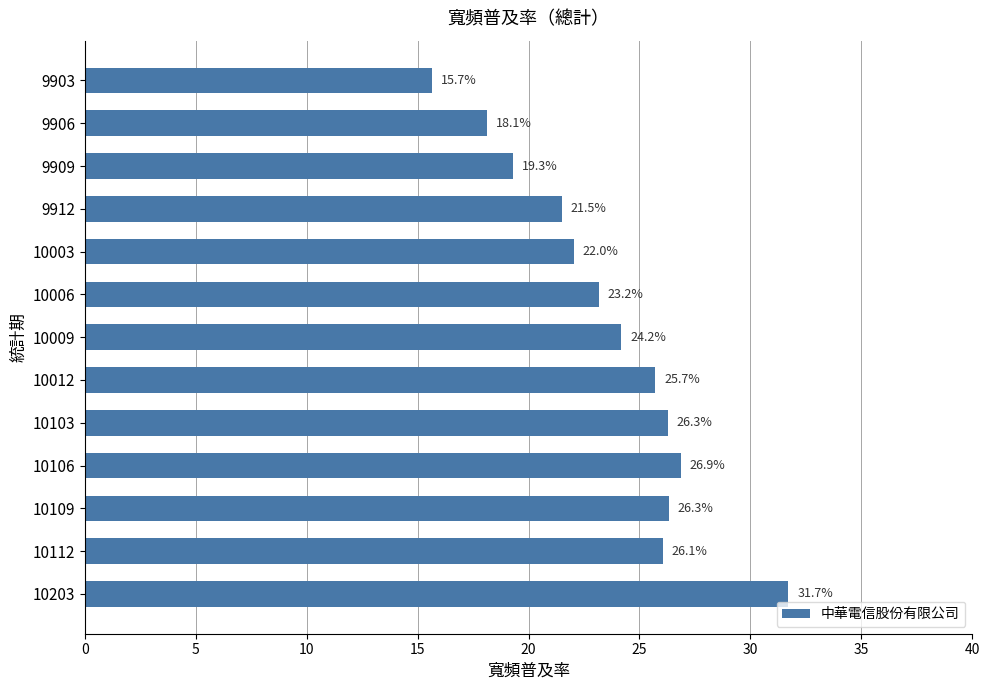

Where is the data nearest to the value 23?

10006